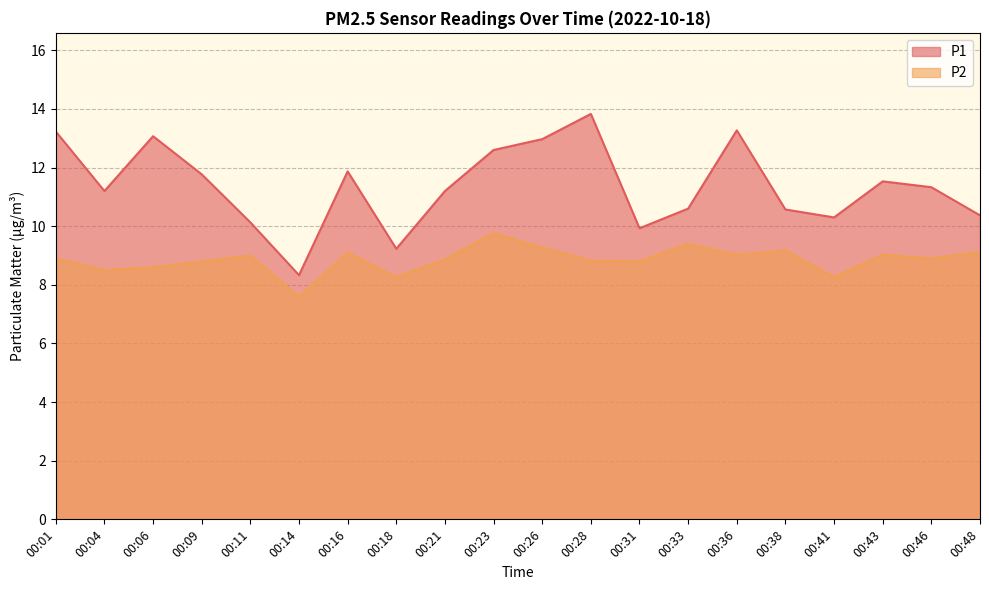

Reading right to left, extract all data points from this chart.

P1: 00:48=10.4	00:46=11.3	00:43=11.5	00:41=10.3	00:38=10.6	00:36=13.3	00:33=10.6	00:31=9.9	00:28=13.8	00:26=13.0	00:23=12.6	00:21=11.2	00:18=9.2	00:16=11.9	00:14=8.3	00:11=10.1	00:09=11.8	00:06=13.1	00:04=11.2	00:01=13.2
P2: 00:48=9.1	00:46=8.9	00:43=9.0	00:41=8.3	00:38=9.2	00:36=9.0	00:33=9.4	00:31=8.8	00:28=8.8	00:26=9.3	00:23=9.8	00:21=8.9	00:18=8.3	00:16=9.1	00:14=7.6	00:11=9.0	00:09=8.8	00:06=8.6	00:04=8.5	00:01=8.9